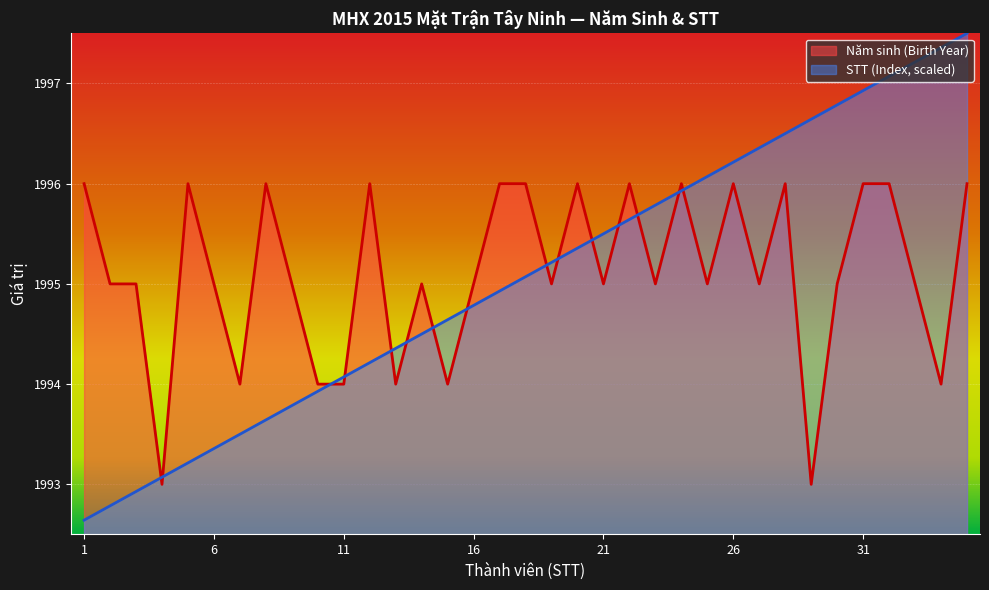

At which category is the sum across all series the highest?

35